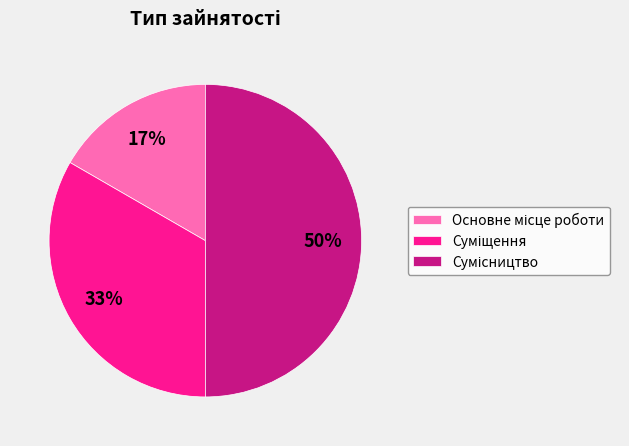

To the nearest percent, what is the average slice percentage?

33%